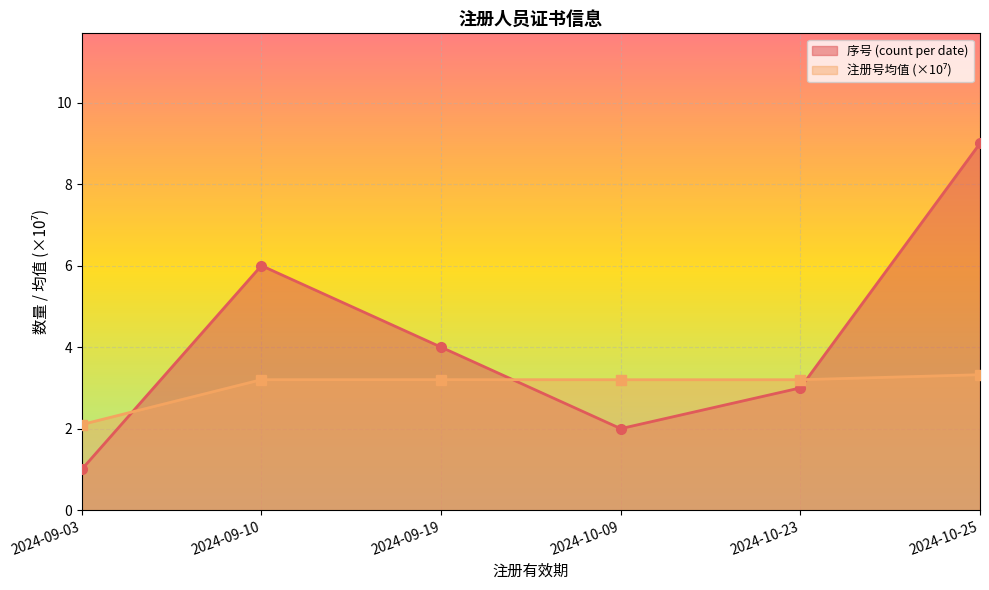

How many times do 注册号均值 (×10⁷) and 序号 (count per date) cross each other?

3